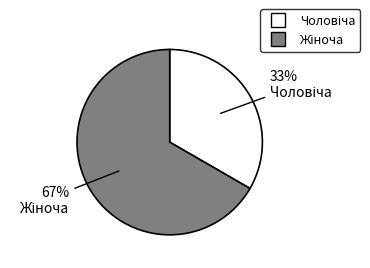

Does any single category account for the majority?

Yes